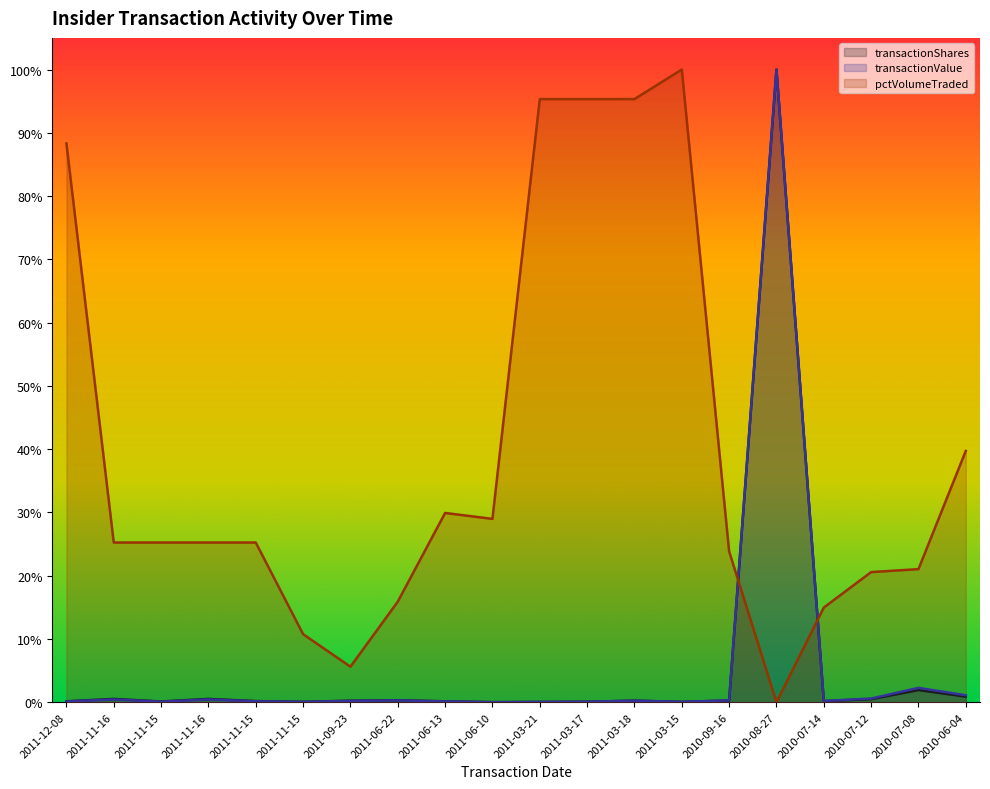

At how many categories does at least one series exceed 0?

20